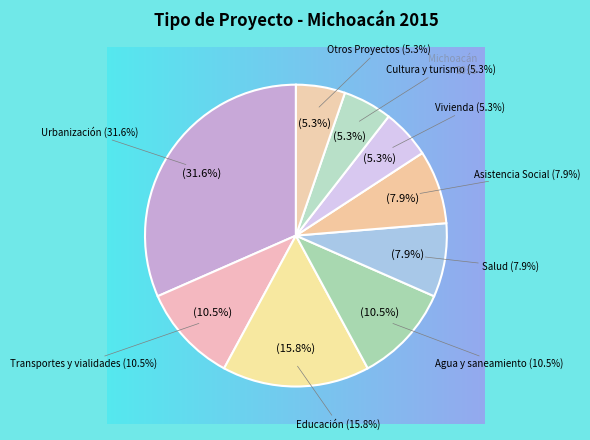

Does any single category account for the majority?

No